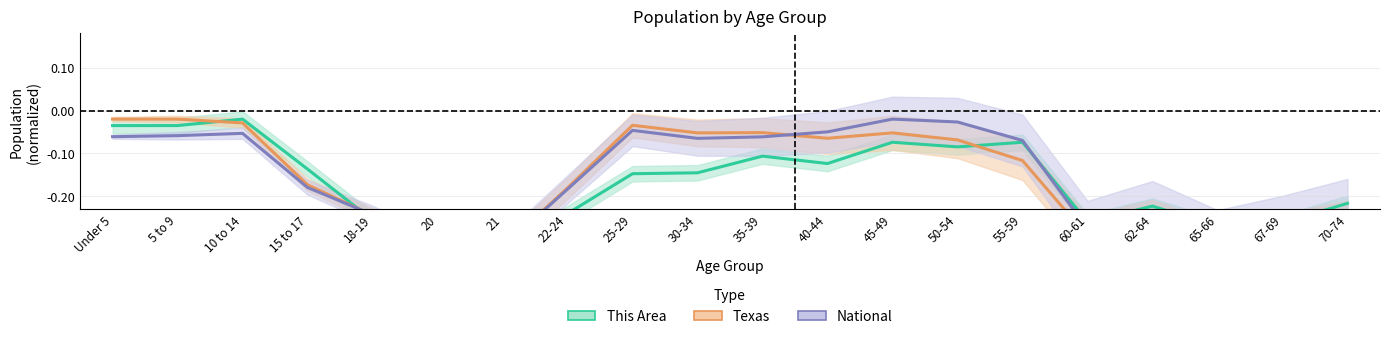

Which series changed the most between 5 to 9 and 70-74?

Texas